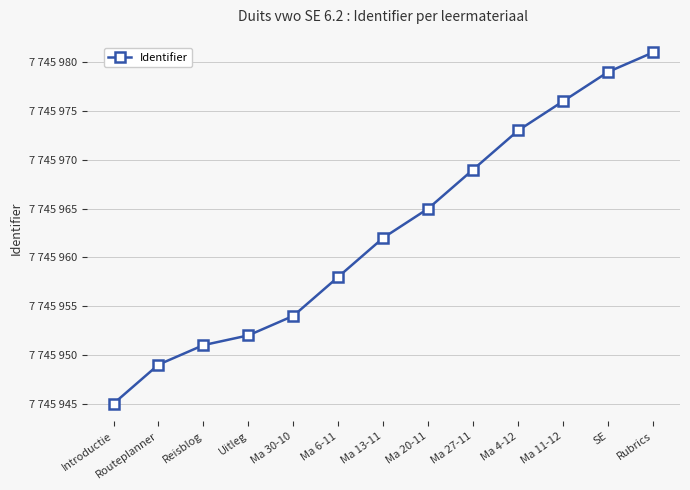

At which label is the value closest to 7745963?

Ma 13-11